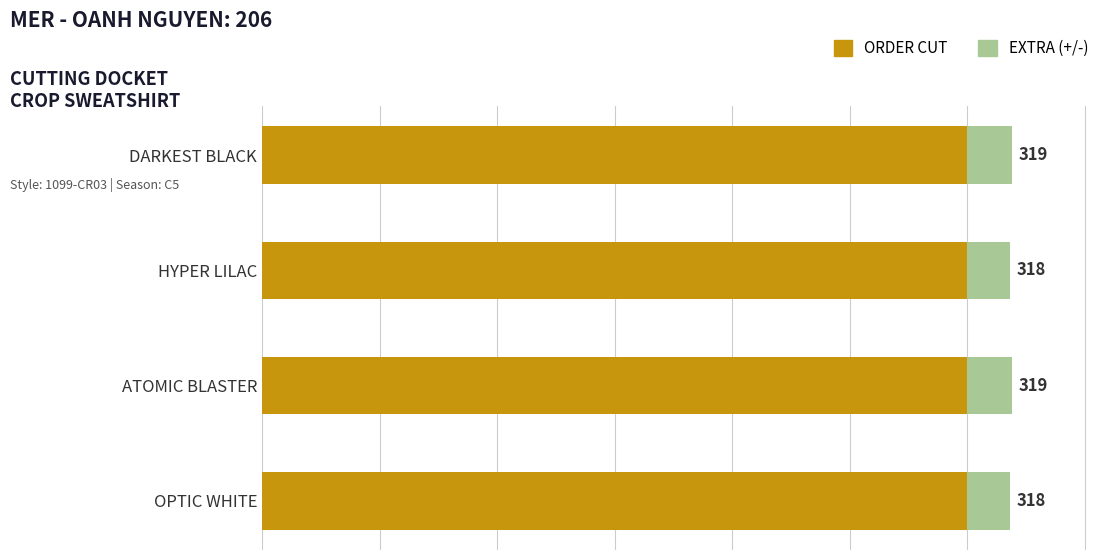

Count the EXTRA (+/-) values in the range 18 to 19.

4